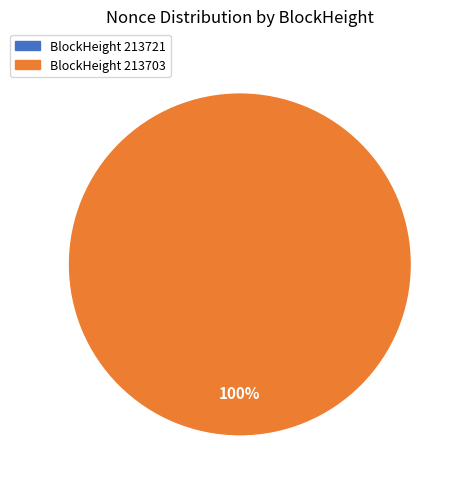

Is there a majority slice in this chart?

Yes